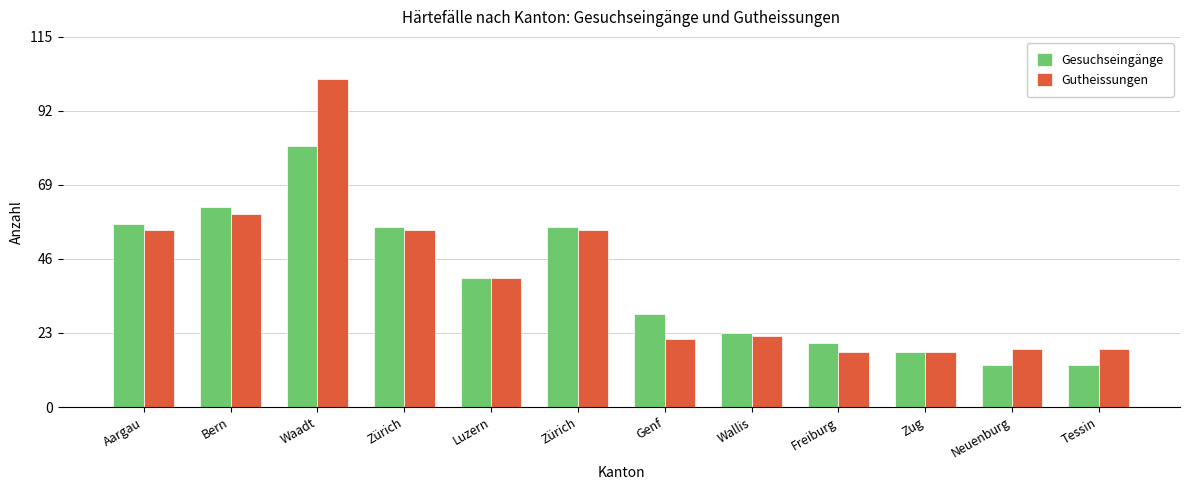

How many bars are there in total?

24